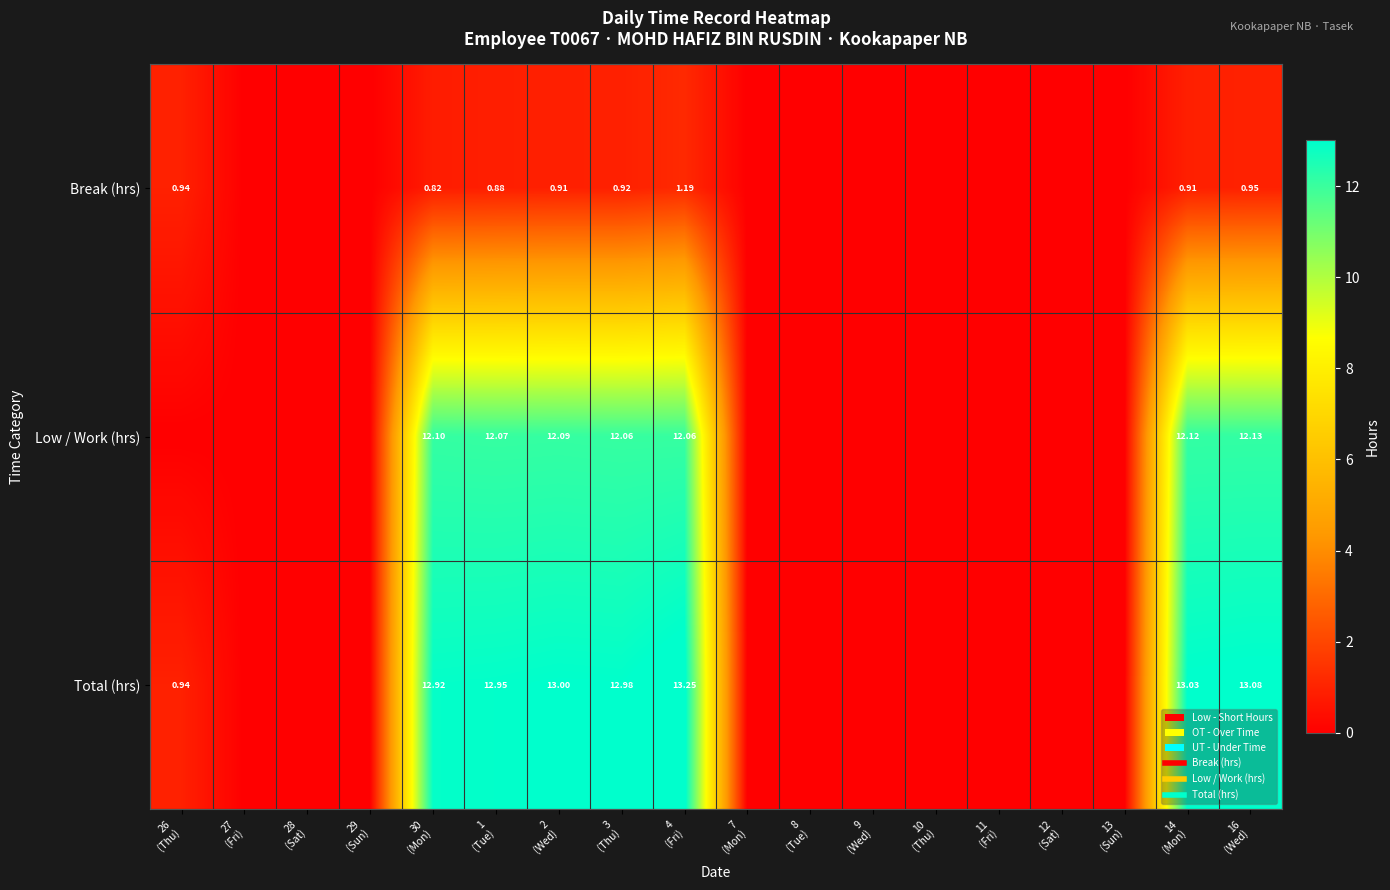

What is the difference between the maximum and second lowest values in the Total (hrs) series?

13.2